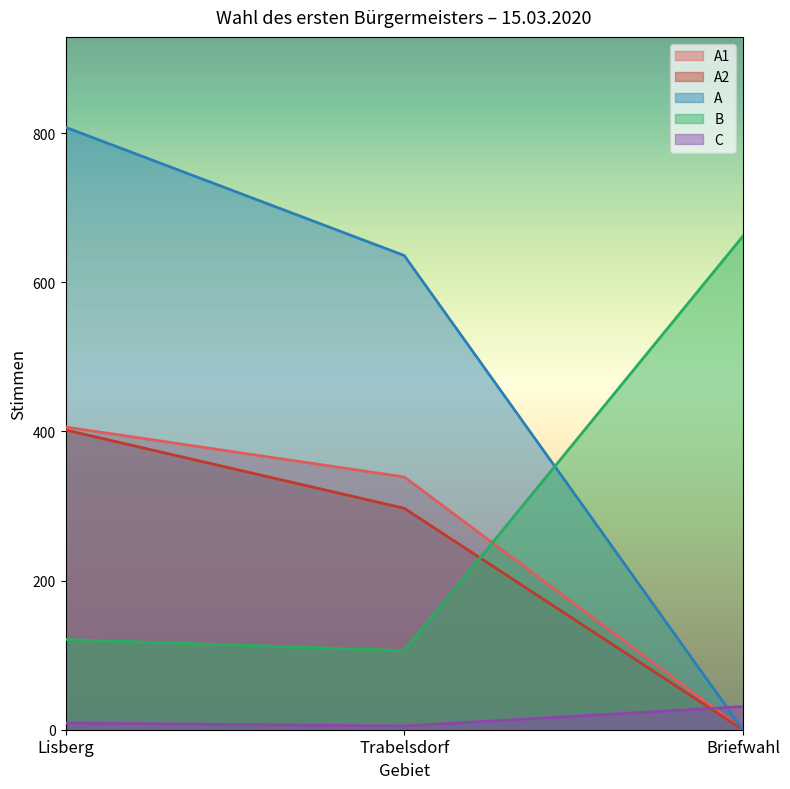

What is the value of the A1 point at the 2nd from the left?

339